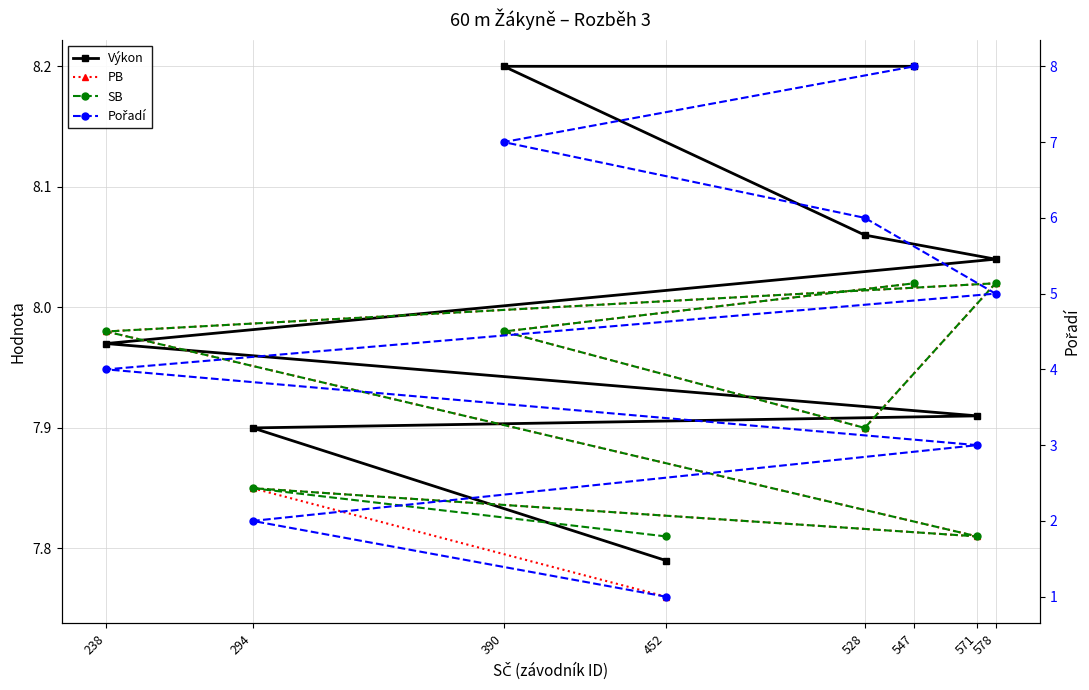

Reading left to right, extract all data points from this chart.

Výkon: 7.8	7.9	7.9	8.0	8.0	8.1	8.2	8.2
PB: 7.8	7.8	7.8	8.0	8.0	7.9	8.0	8.0
SB: 7.8	7.8	7.8	8.0	8.0	7.9	8.0	8.0
Pořadí: 1.0	2.0	3.0	4.0	5.0	6.0	7.0	8.0